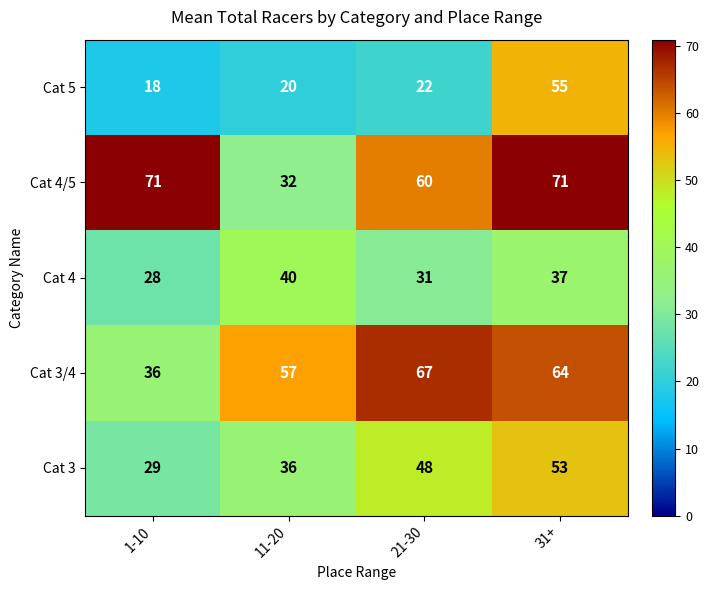

What is the maximum value shown in the chart?

71